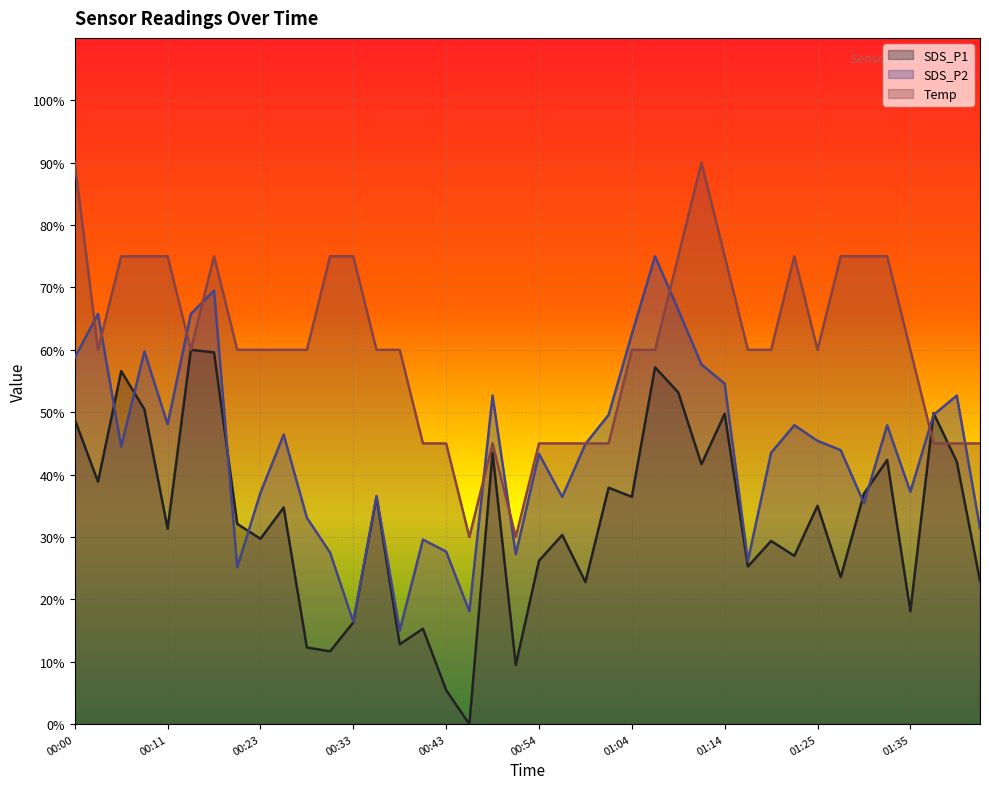

At which category is the sum across all series the highest?

00:15